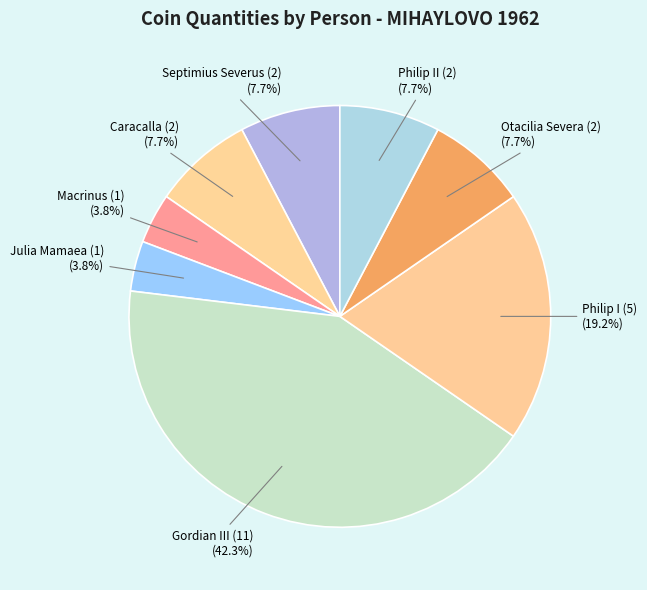

Is there any slice that represents more than half of the pie?

No